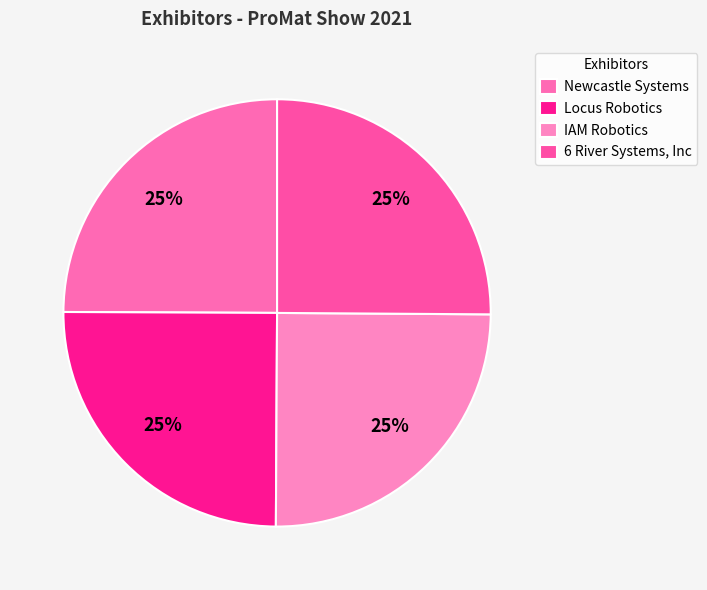

What is the ratio of the value at 6 River Systems, Inc to the value at Locus Robotics?

1.0